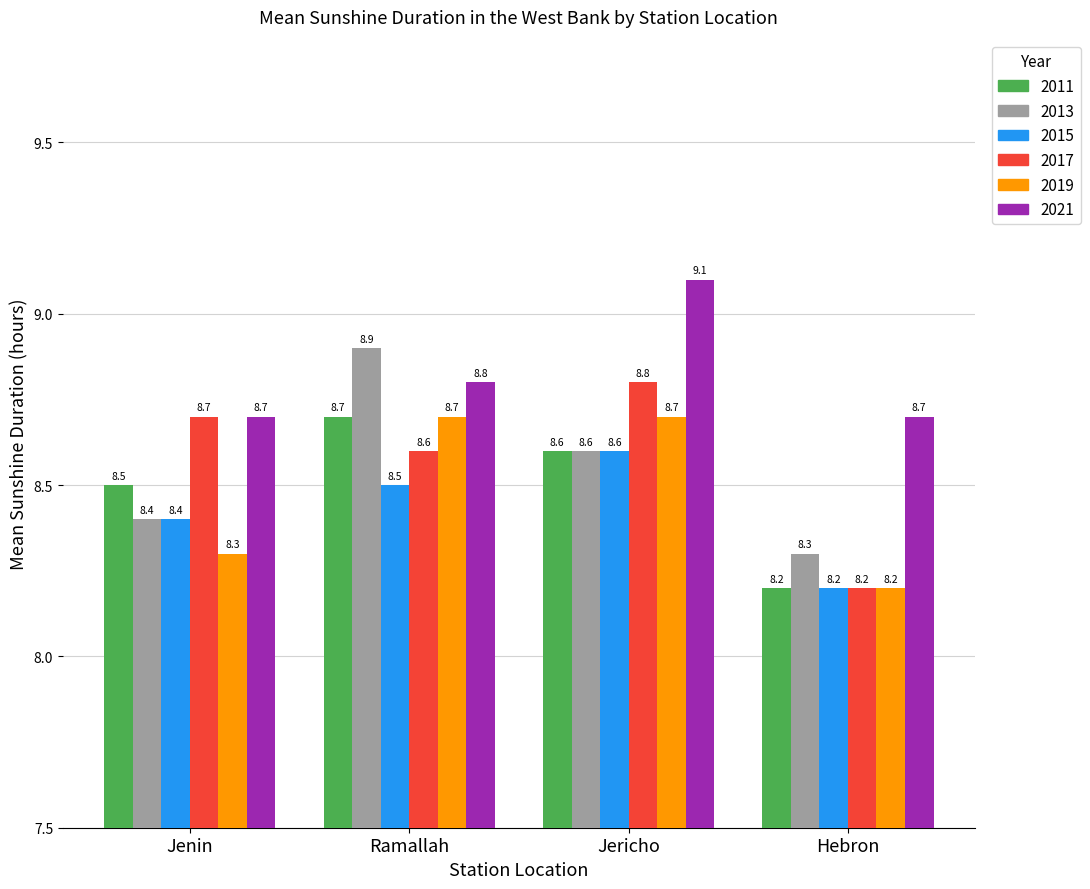

The 2011 series shows 8.5 at Jenin. True or false?

True